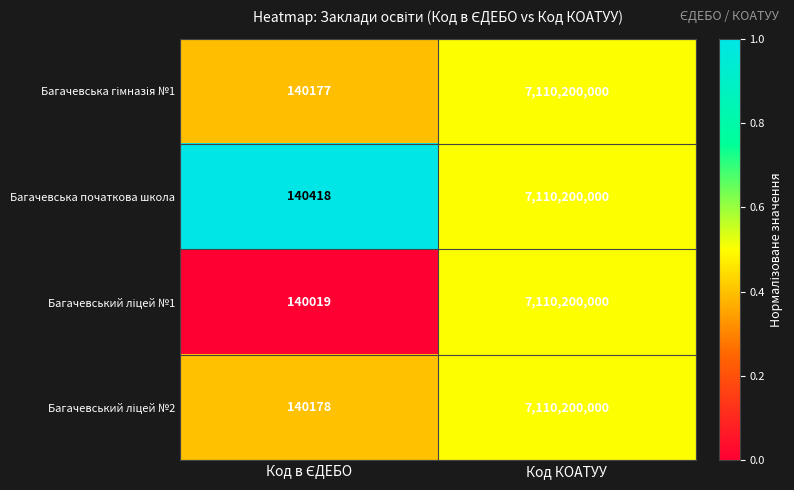

At which category is the sum across all series the highest?

Код КОАТУУ